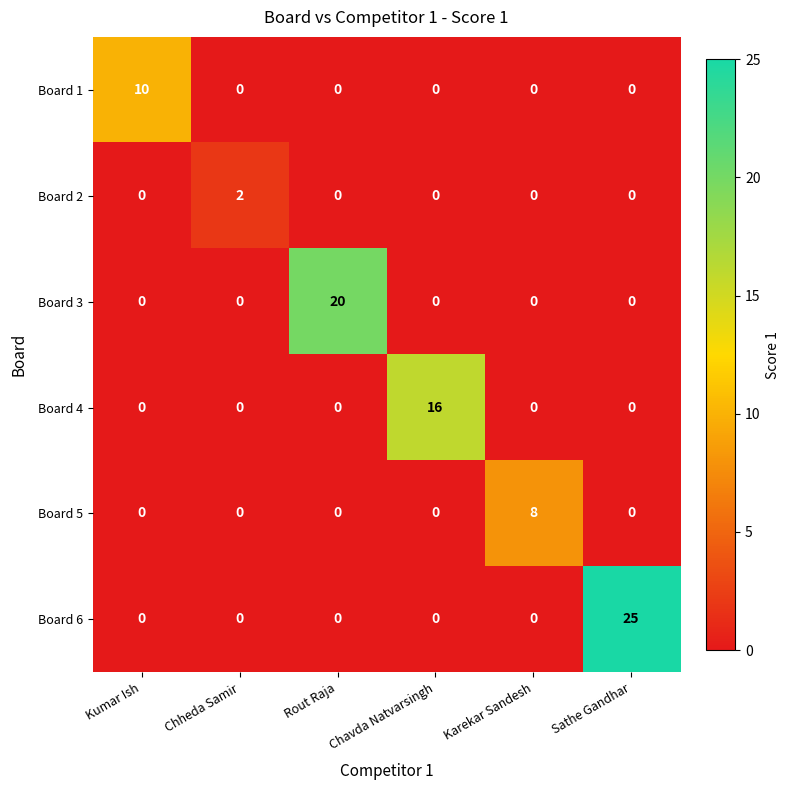

At which category is the sum across all series the highest?

Sathe Gandhar